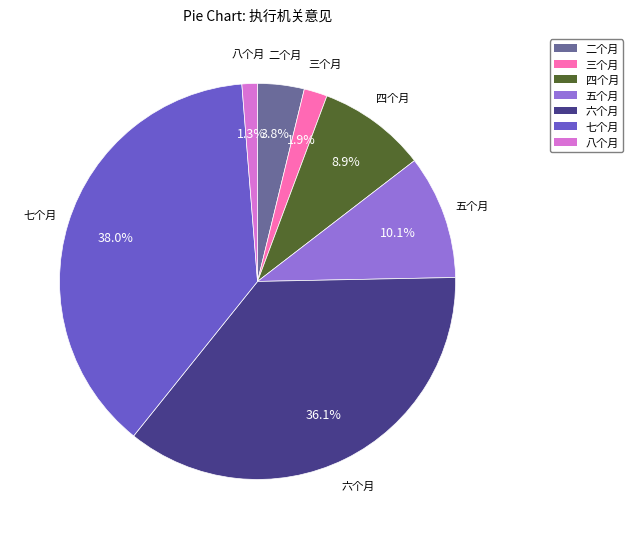

To the nearest percent, what is the average slice percentage?

14%